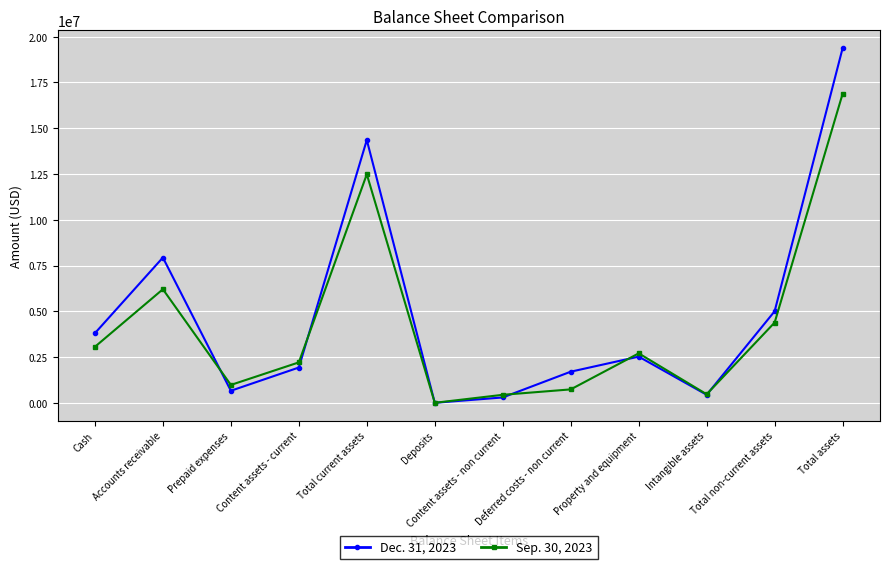

What is the sum of all Sep. 30, 2023 values?

50644935